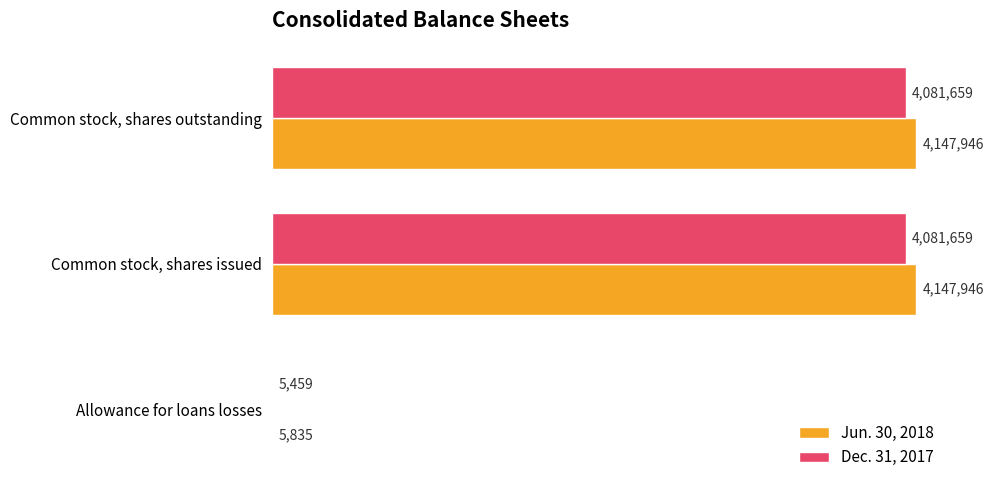

What is the greatest value displayed?

4147946